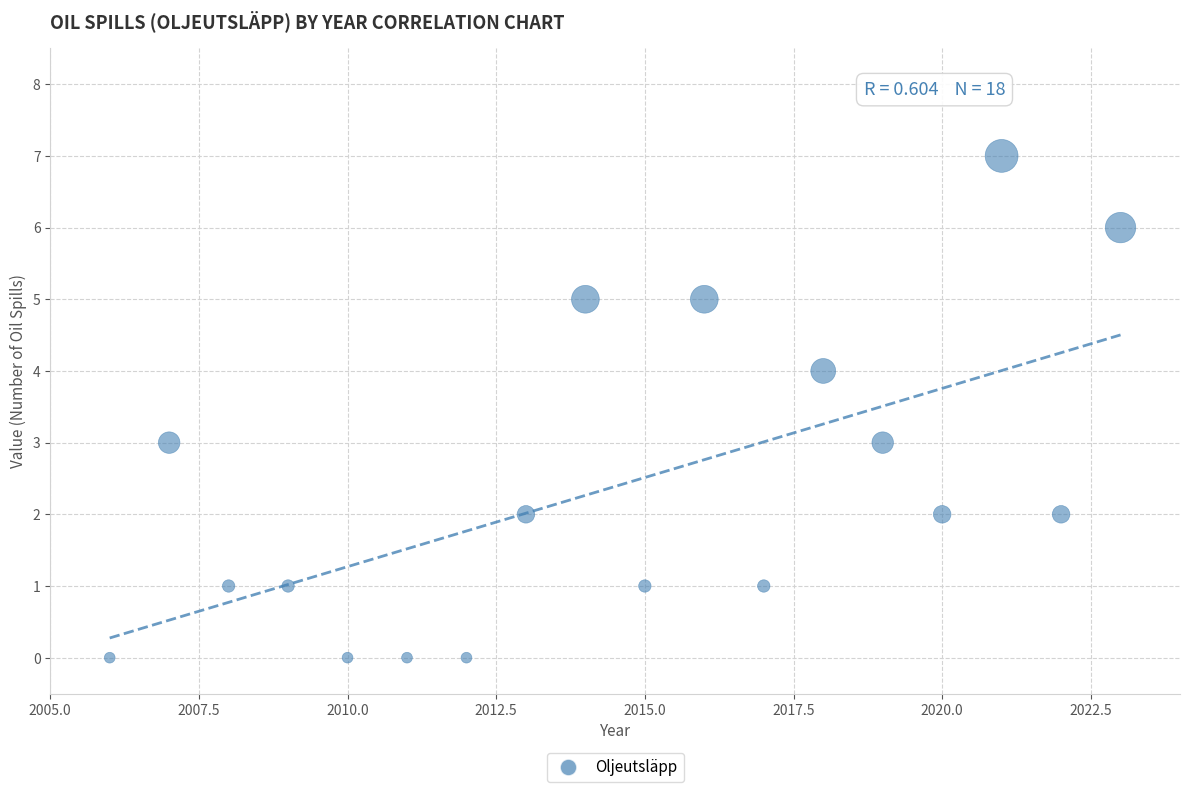

What is the range of Y values (max minus min)?

7